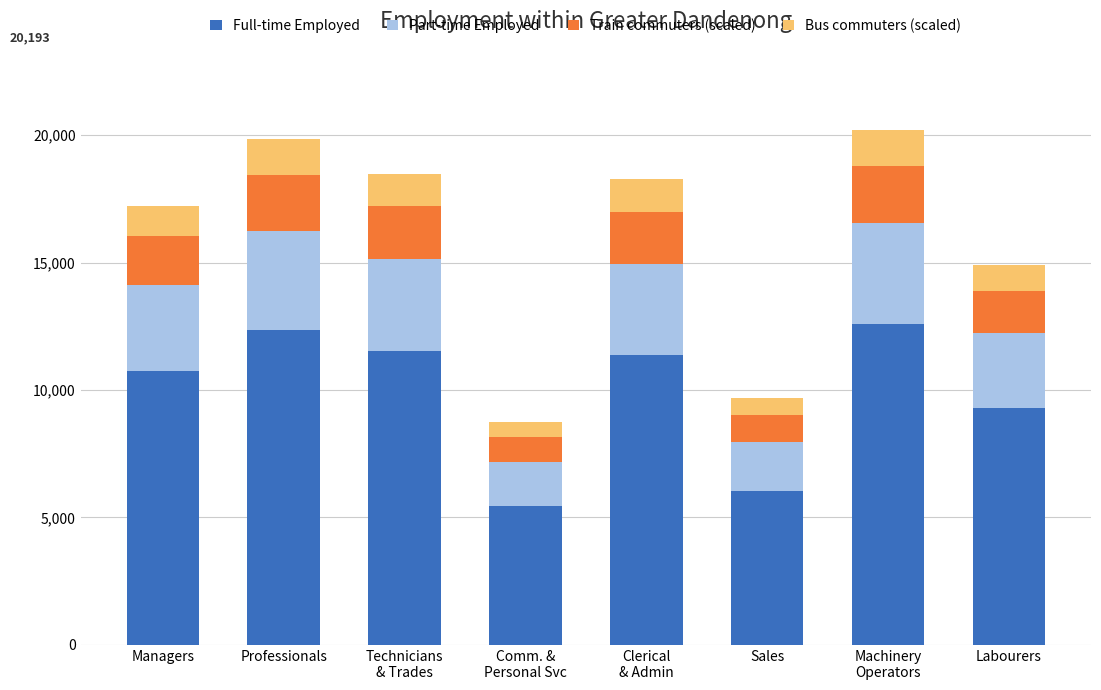

Does the chart contain any negative values?

No